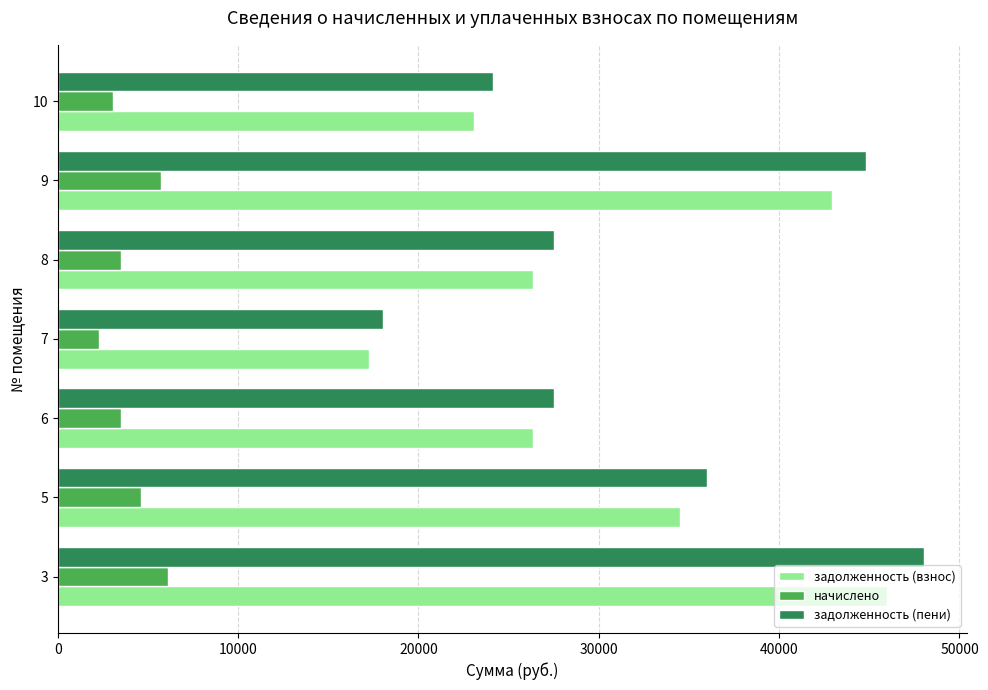

List the series in order of their peak value, lowest first.

начислено, задолженность (взнос), задолженность (пени)